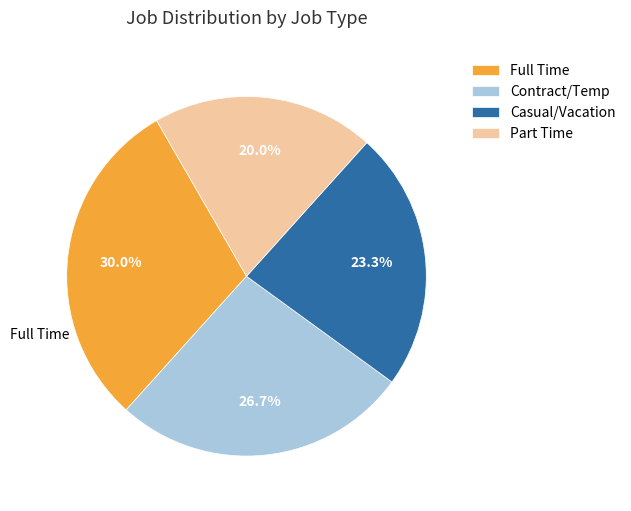

Is the sum of Contract/Temp and Full Time greater than half?

Yes